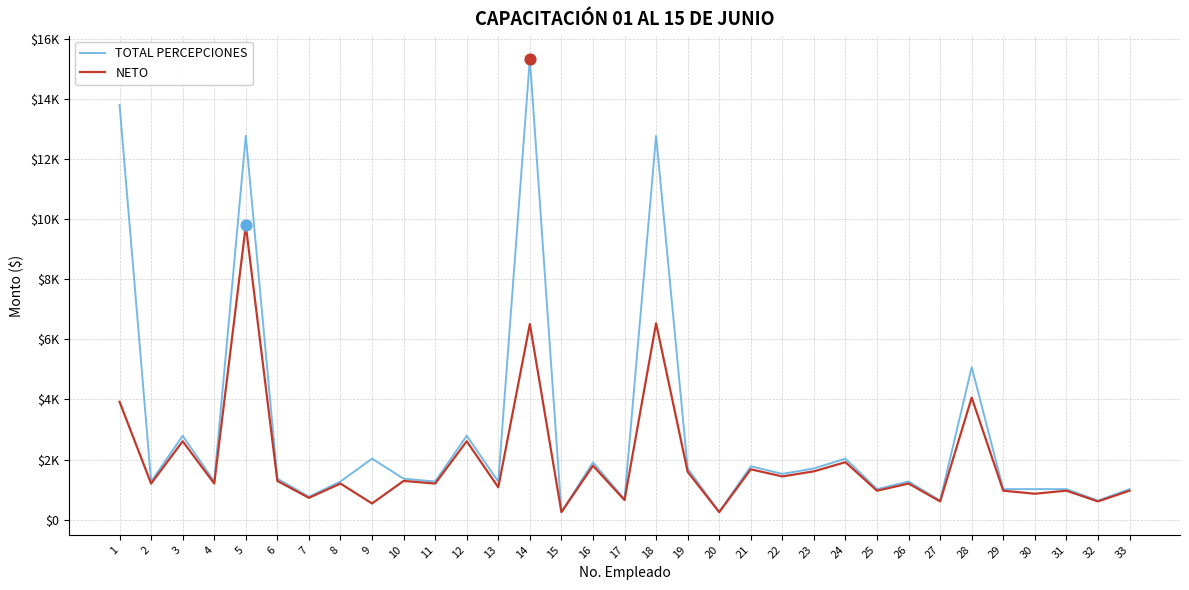

What are all the series names shown in the legend?

TOTAL PERCEPCIONES, NETO